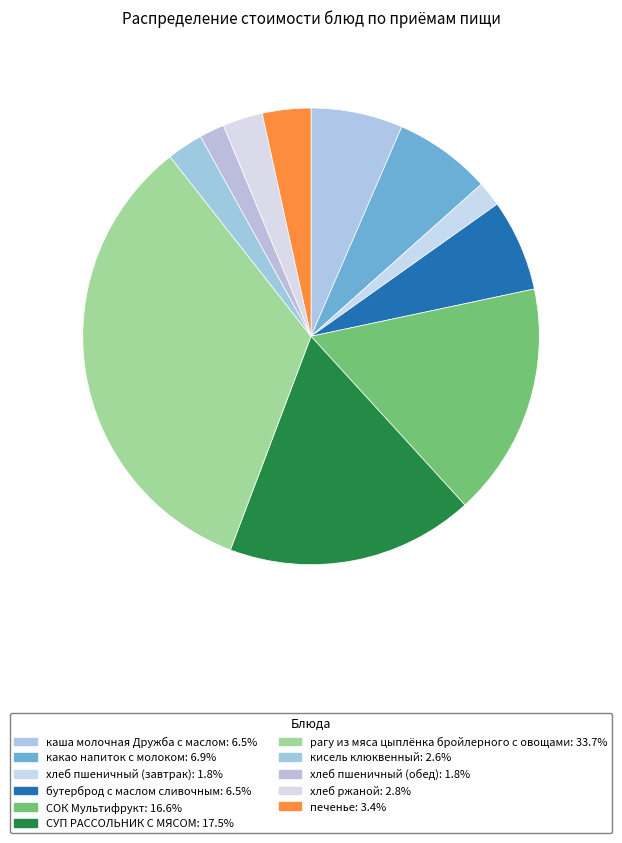

How many segments does this pie chart have?

11